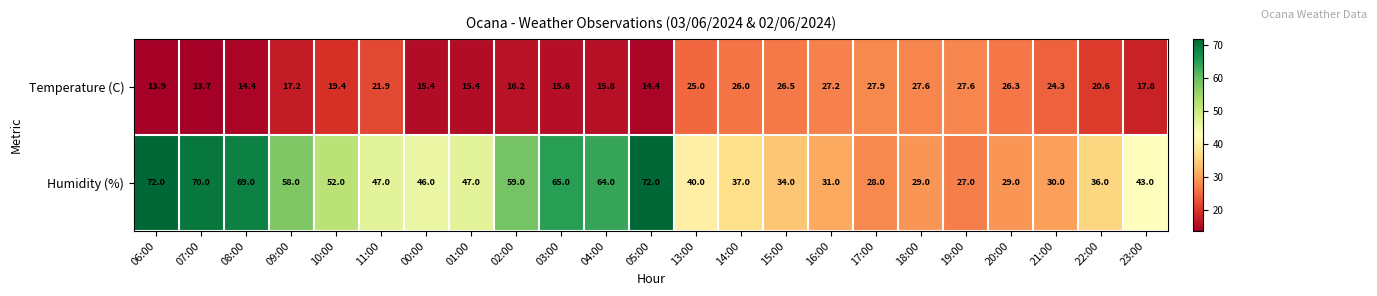

The value of Temperature (C) at 15:00 is 5.7. True or false?

False